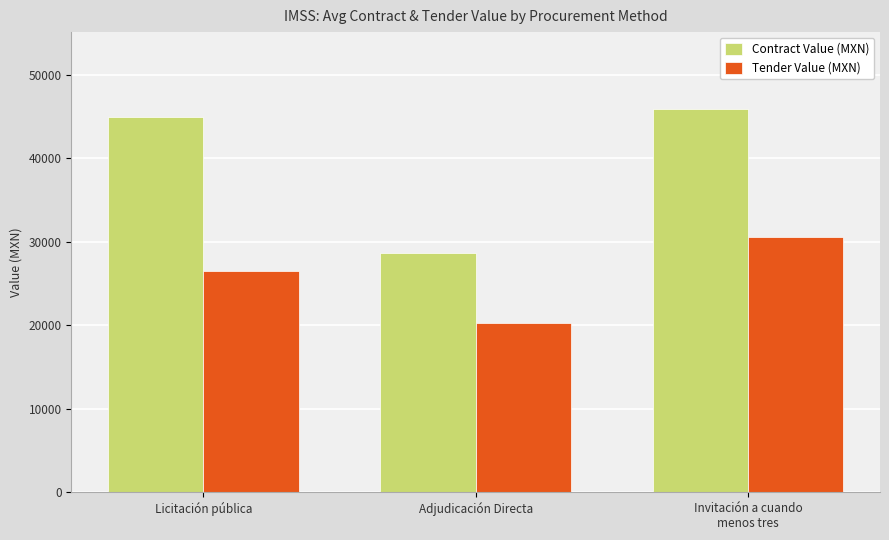

Does the chart contain any negative values?

No